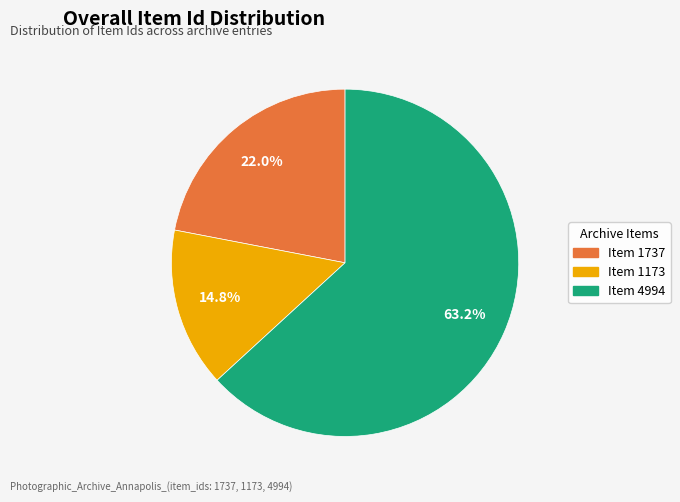

Does any single category account for the majority?

Yes